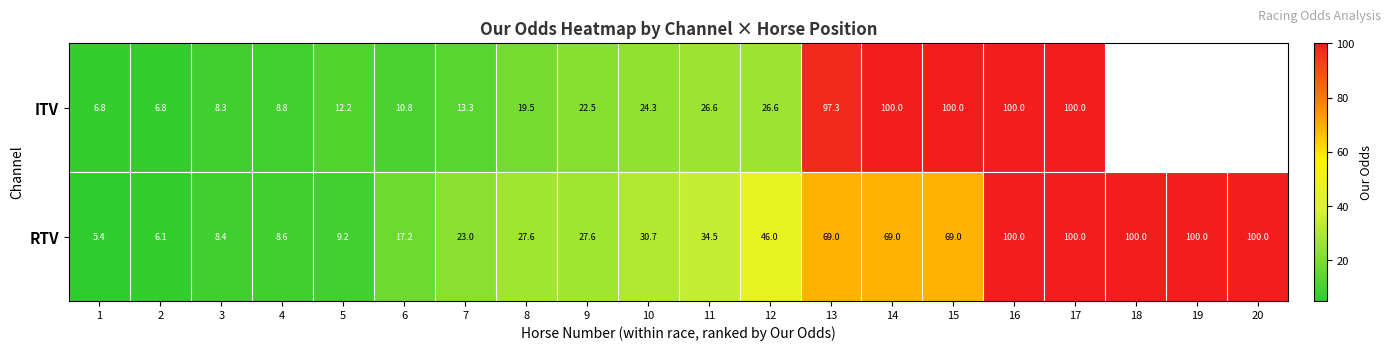

What is the spread (max minus min) of values at 7?

9.7